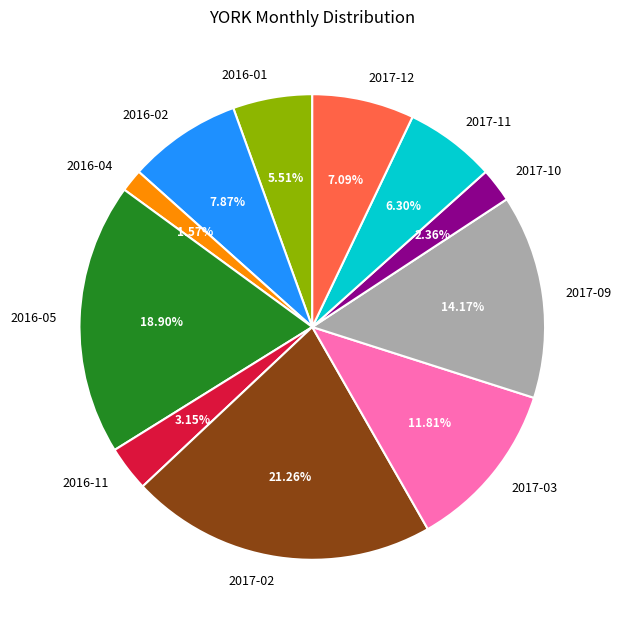

The 2017-12 slice represents 13% of the pie. True or false?

False